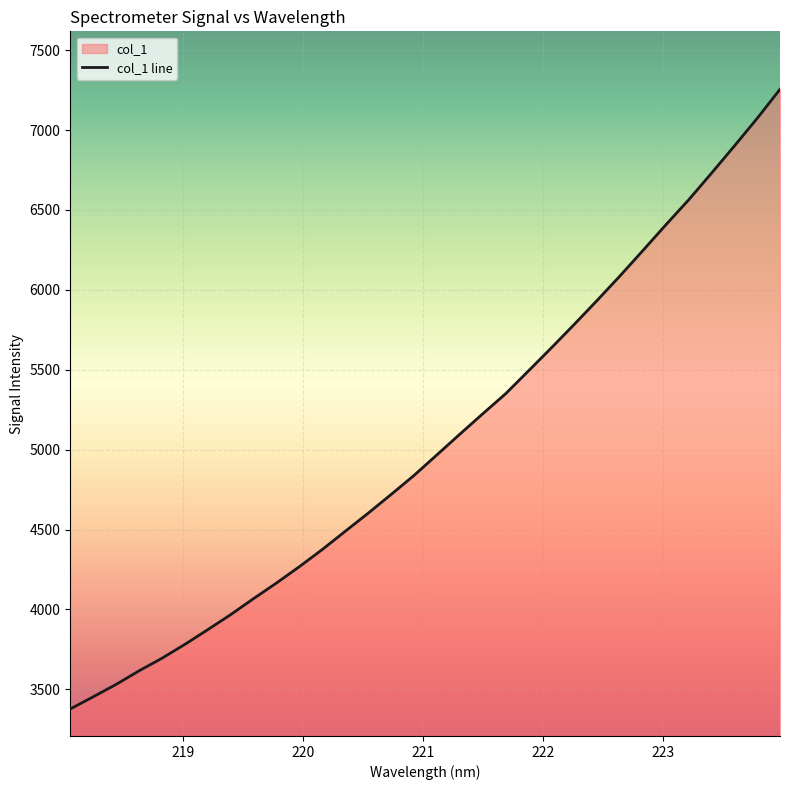

What is the minimum value shown in the chart?

3376.8